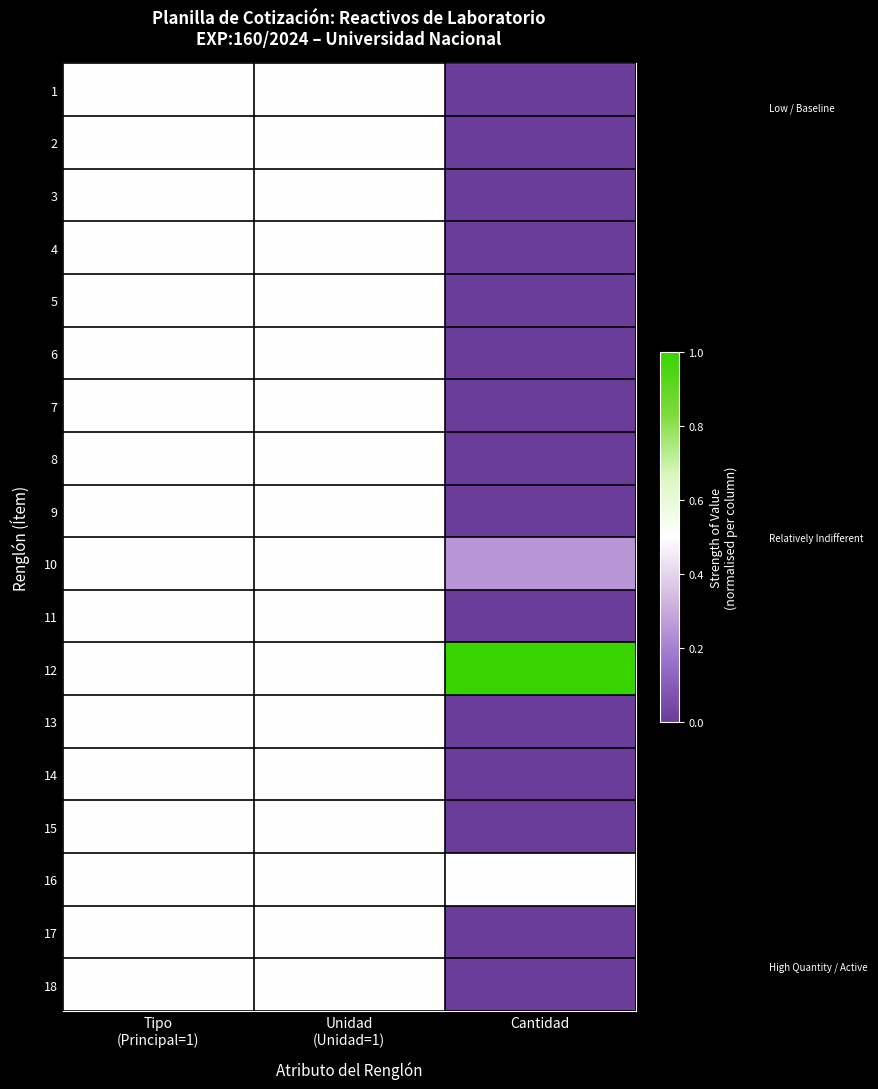

At which category does the chart reach its peak across all series?

Cantidad